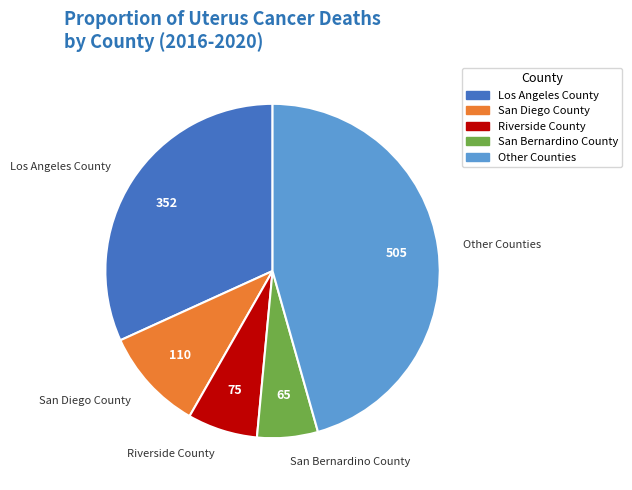

Is San Diego County the majority of the pie?

No